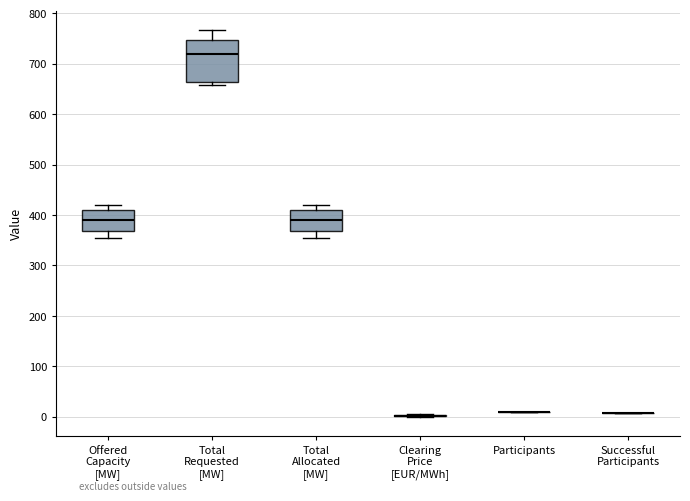

Where is the upper edge of the box for Total Allocated [MW] on the y-axis? The values are not printed on the chart, so give them approximately, as read against the axis.

410